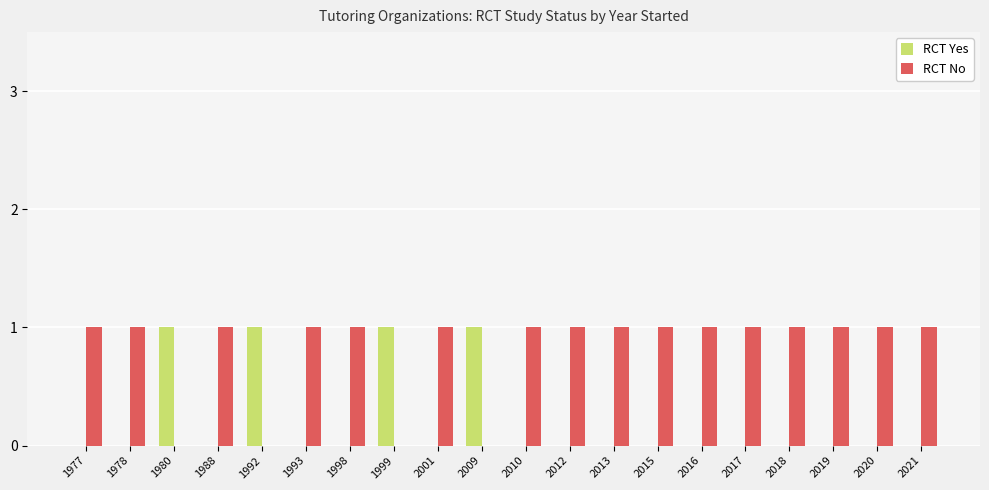

What is the sum of all RCT Yes values?

4